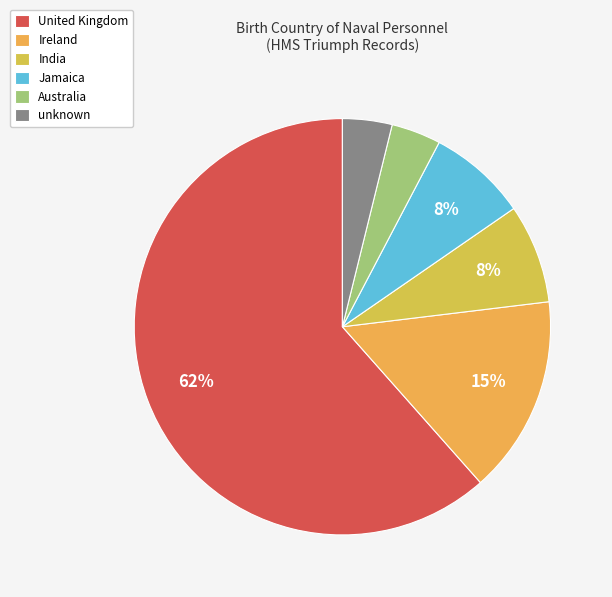

To the nearest percent, what is the combined percentage of Jamaica and Australia?

12%